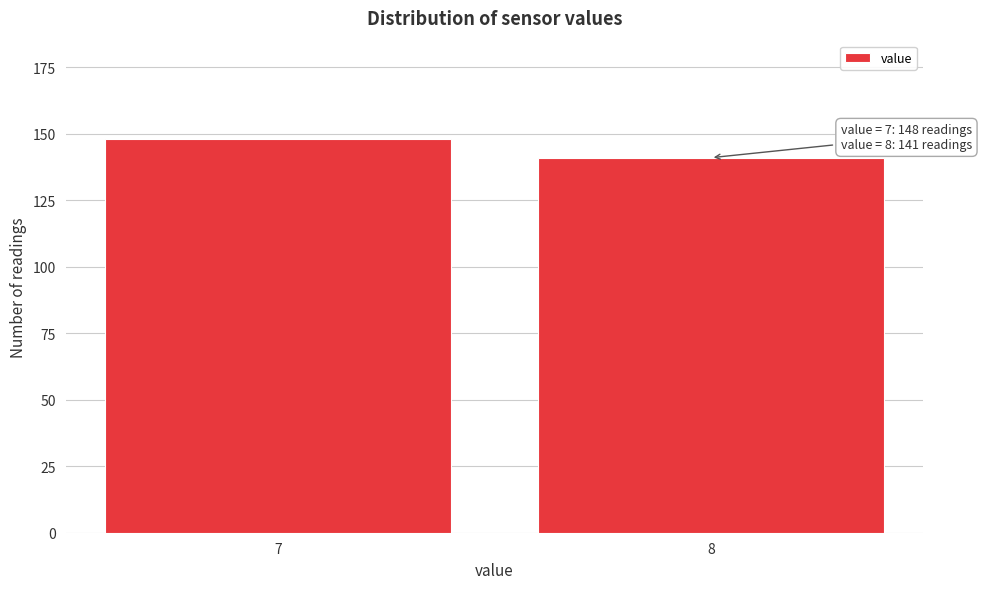

Reading left to right, what are all the values shown in this chart?

148	141